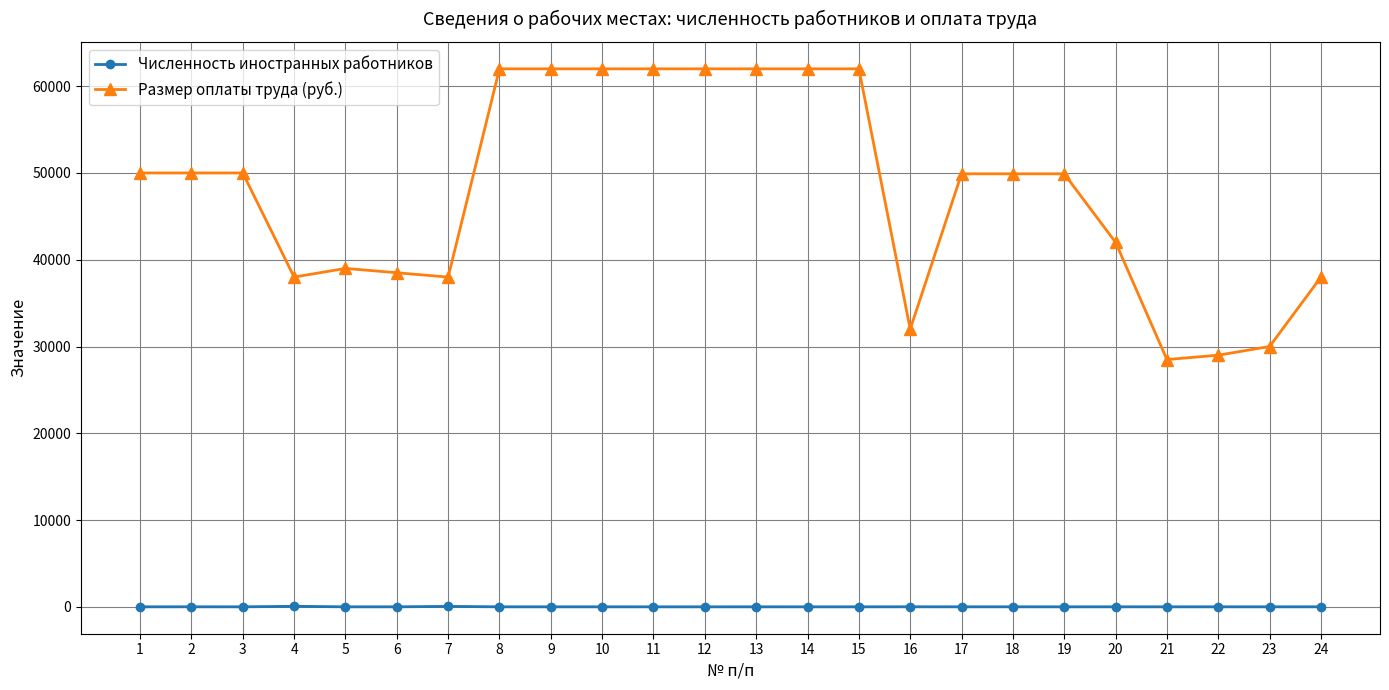

True or false: Размер оплаты труда (руб.) and Численность иностранных работников cross at least once.

False